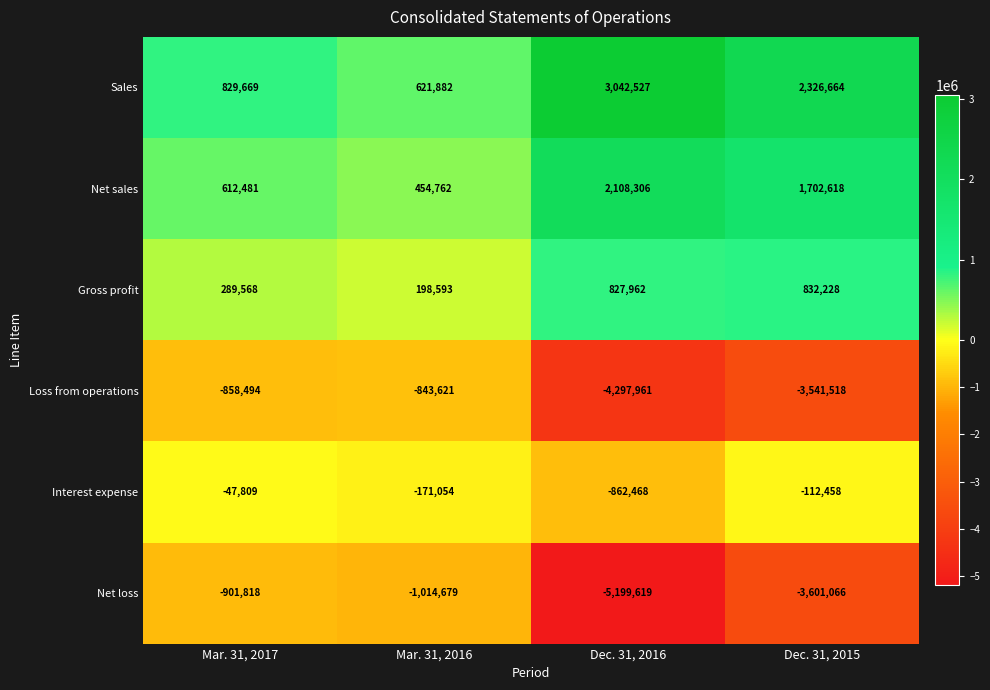

Reading left to right, what are all the values shown in this chart?

Sales: 829669	621882	3042527	2326664
Net sales: 612481	454762	2108306	1702618
Gross profit: 289568	198593	827962	832228
Loss from operations: -858494	-843621	-4297961	-3541518
Interest expense: -47809	-171054	-862468	-112458
Net loss: -901818	-1014679	-5199619	-3601066